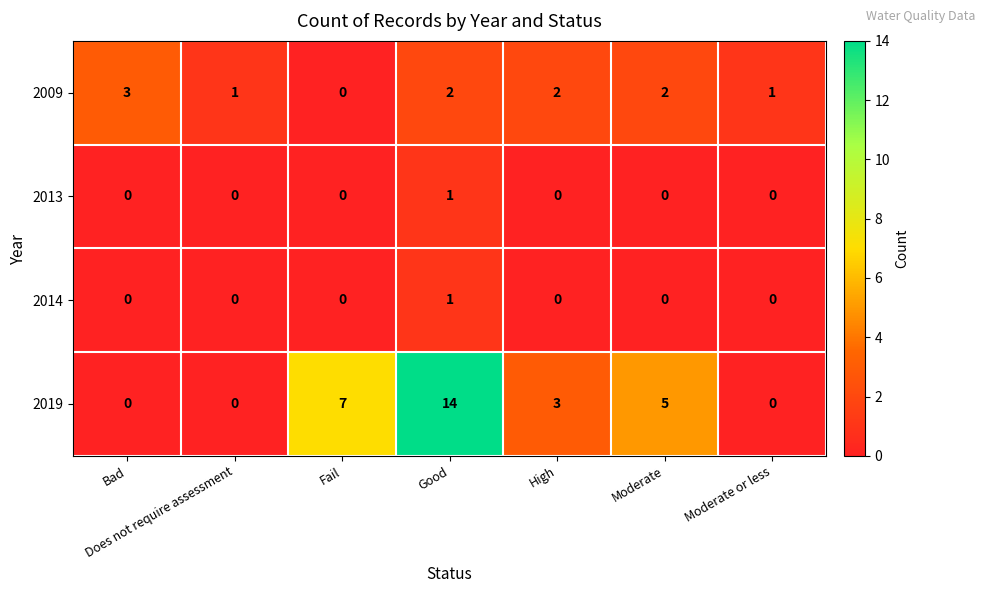

The value of 2019 at Moderate or less is 0. True or false?

True